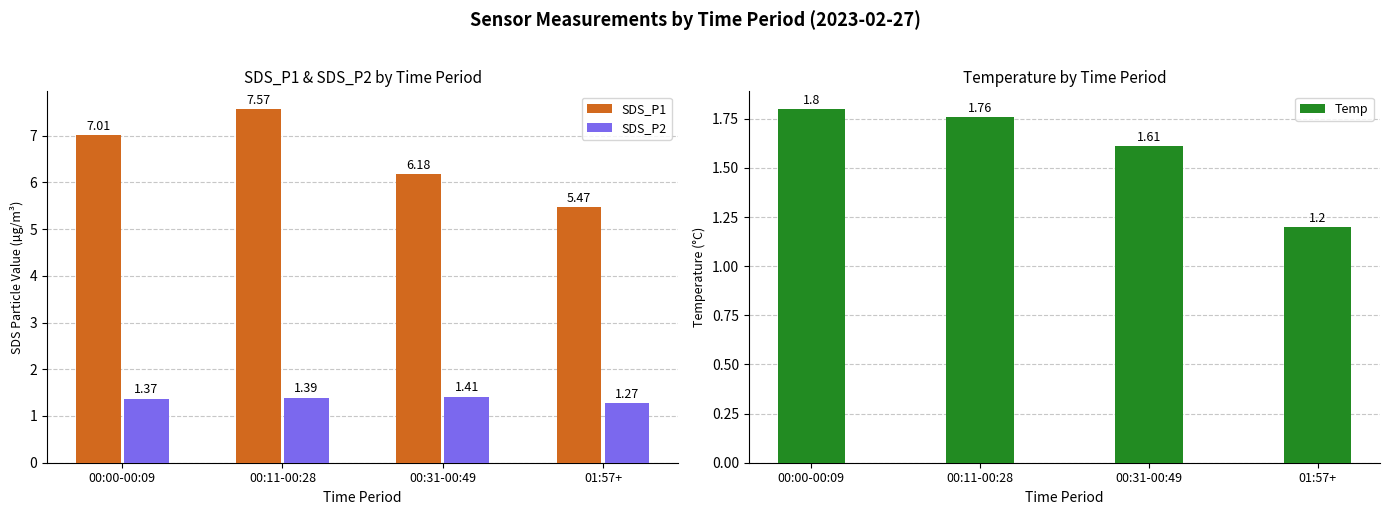

Reading right to left, list all the values displayed in this chart.

SDS_P1: 01:57+=5.5	00:31-00:49=6.2	00:11-00:28=7.6	00:00-00:09=7.0
SDS_P2: 01:57+=1.3	00:31-00:49=1.4	00:11-00:28=1.4	00:00-00:09=1.4
Temp: 01:57+=1.2	00:31-00:49=1.6	00:11-00:28=1.8	00:00-00:09=1.8